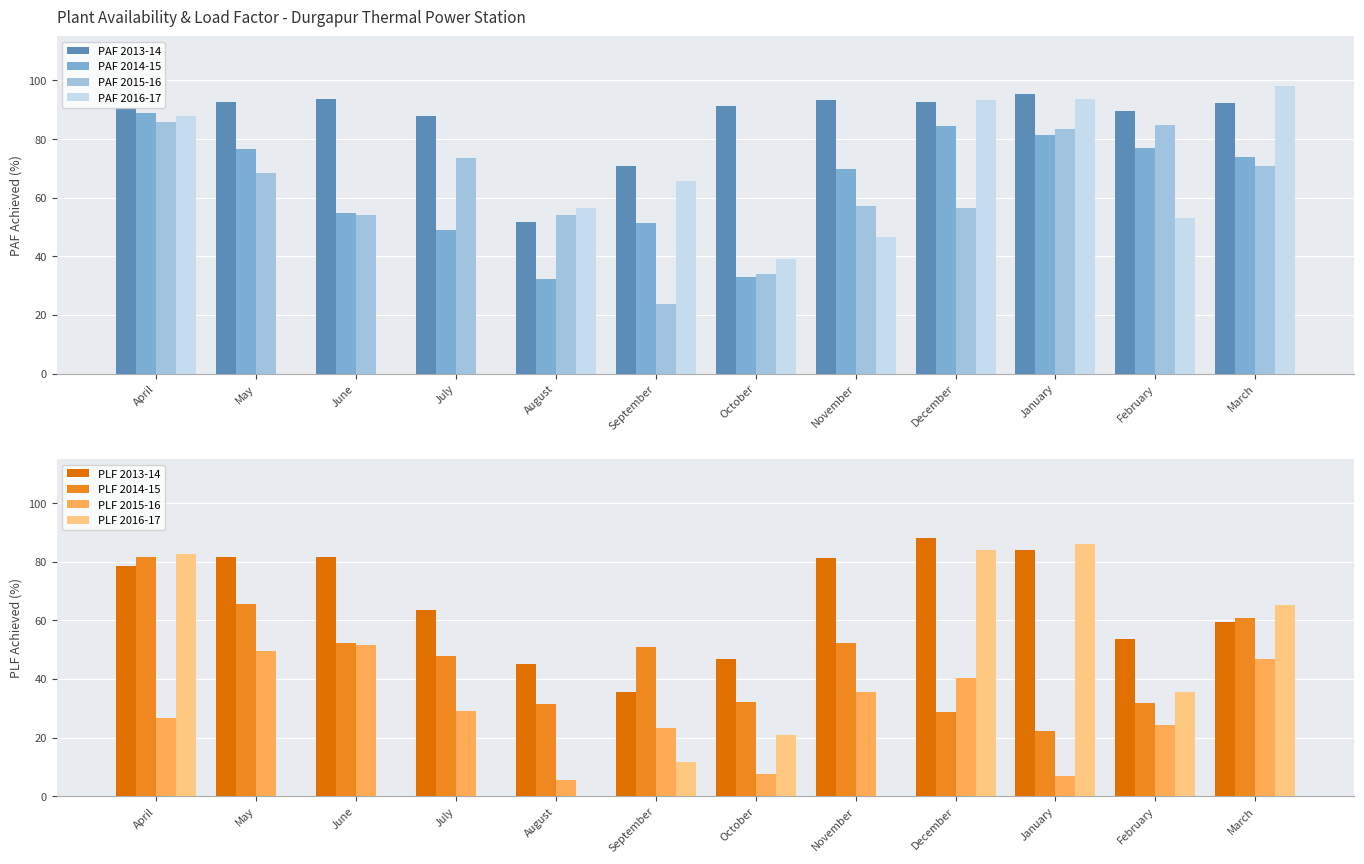

Is it true that PAF 2015-16 equals 35.6 at March?

False